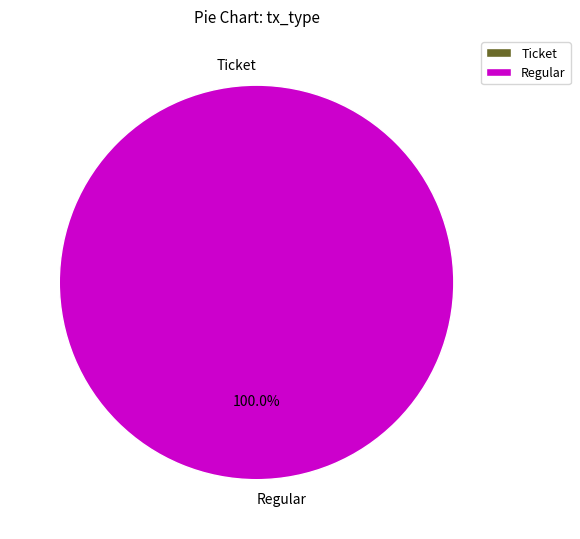

Which category accounts for the majority?

Regular